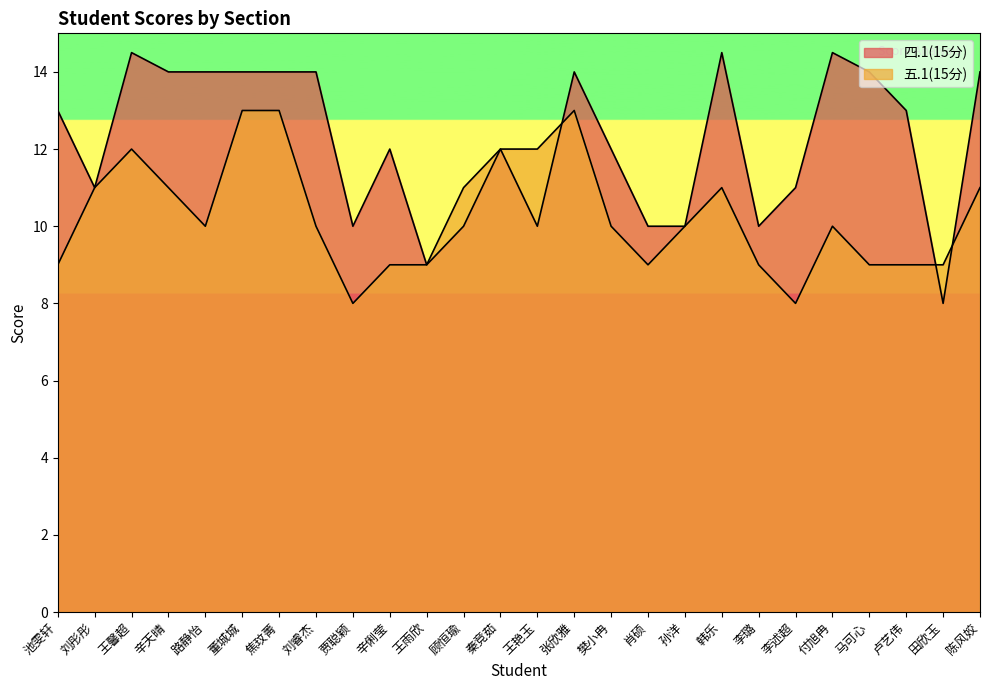

What position from the right is 路静怡?

22